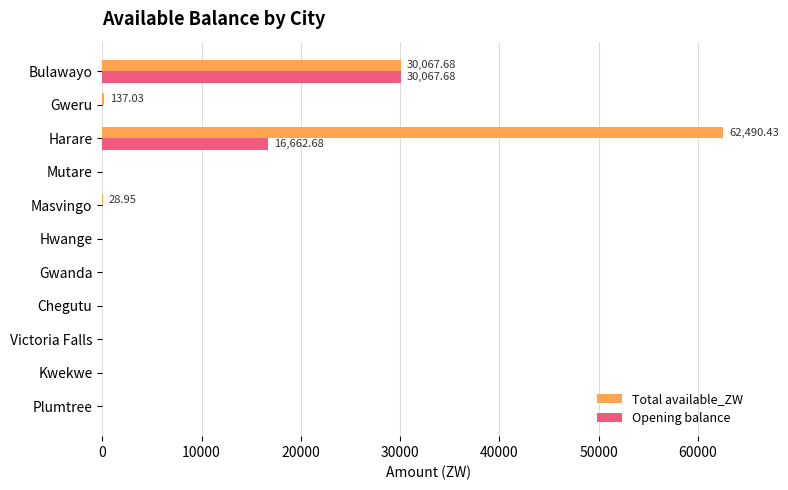

At which category is the sum across all series the highest?

Harare